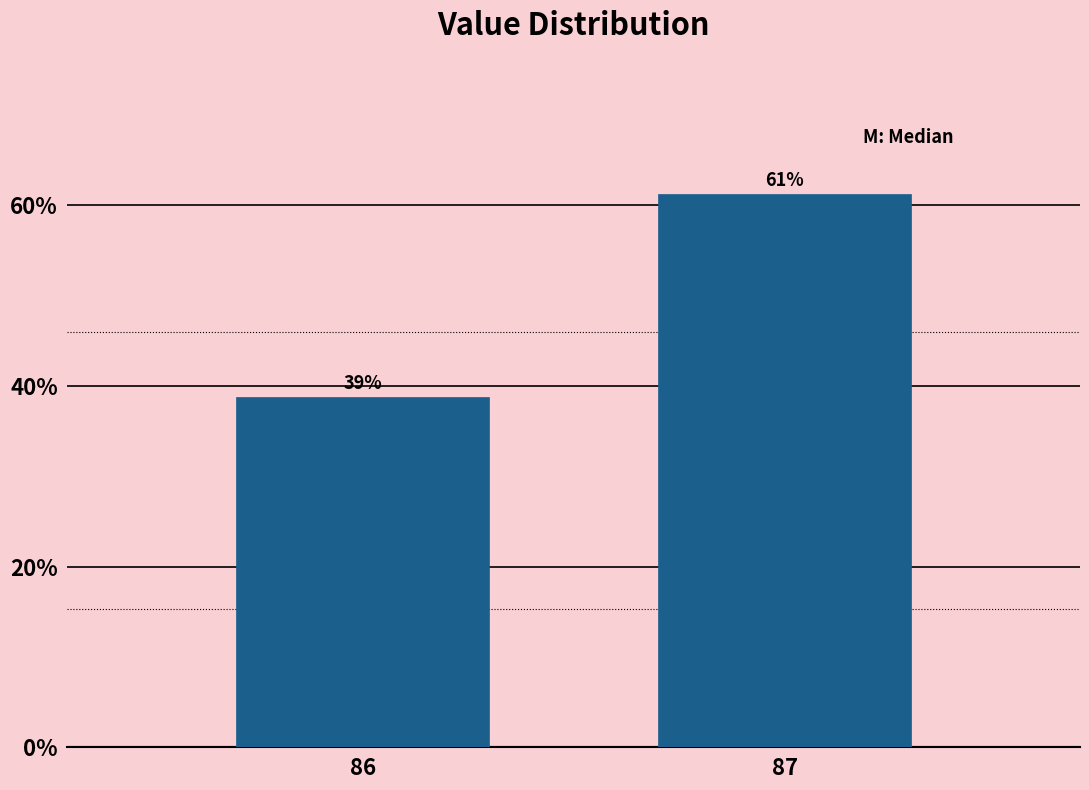

True or false: the data shows 61.3 at 87.

True